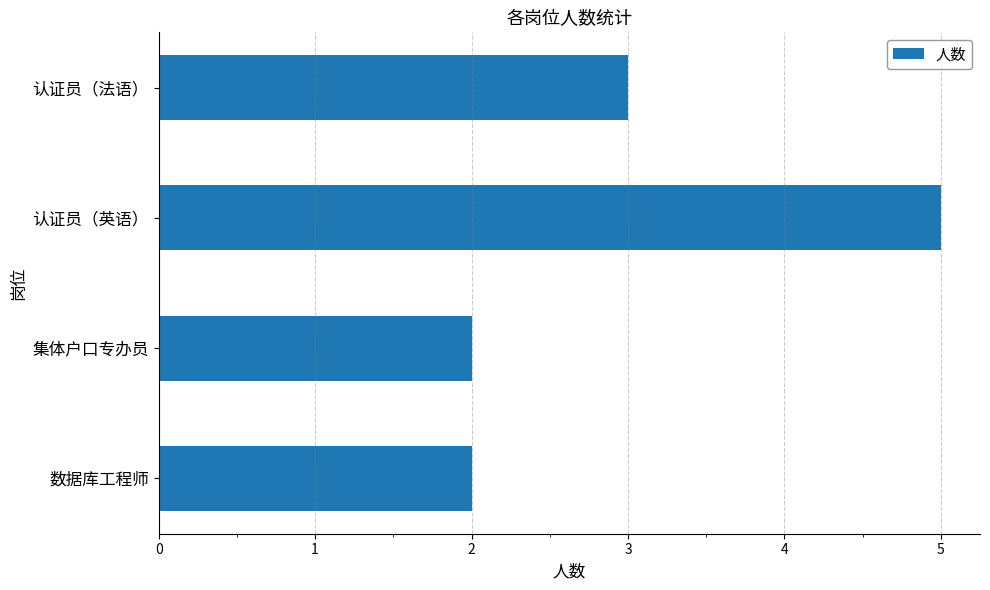

Approximately how many times larger is the value at 集体户口专办员 compared to 数据库工程师?

1.0